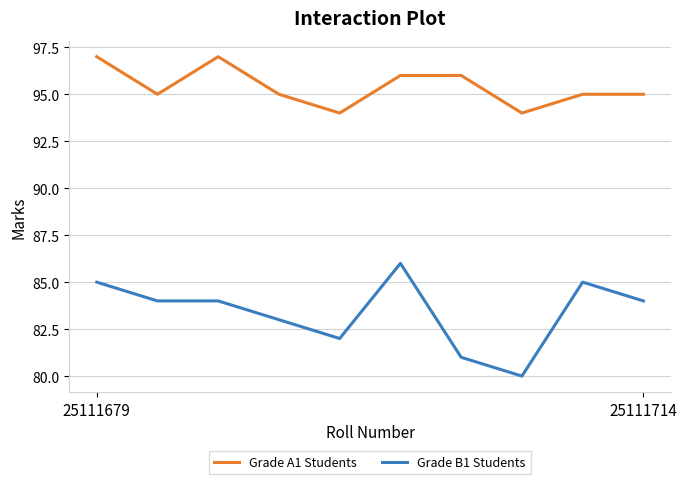

Rank the series by their maximum value, from highest to lowest.

Grade A1 Students, Grade B1 Students